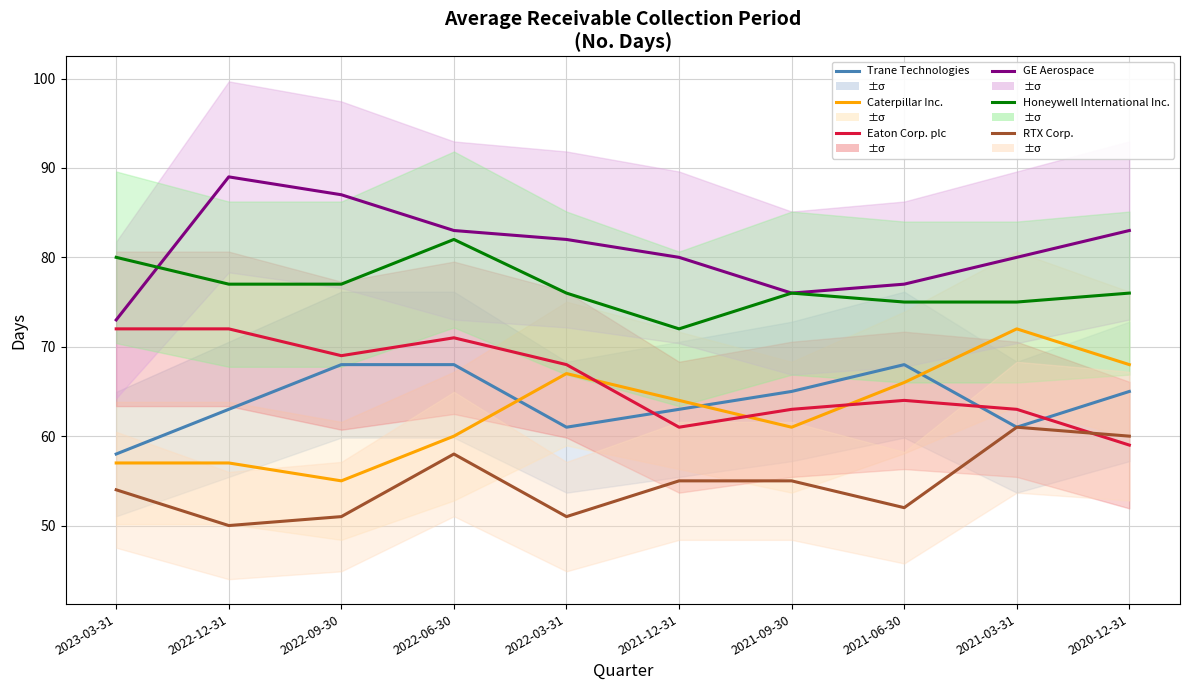

Count the number of data series in this chart.

6